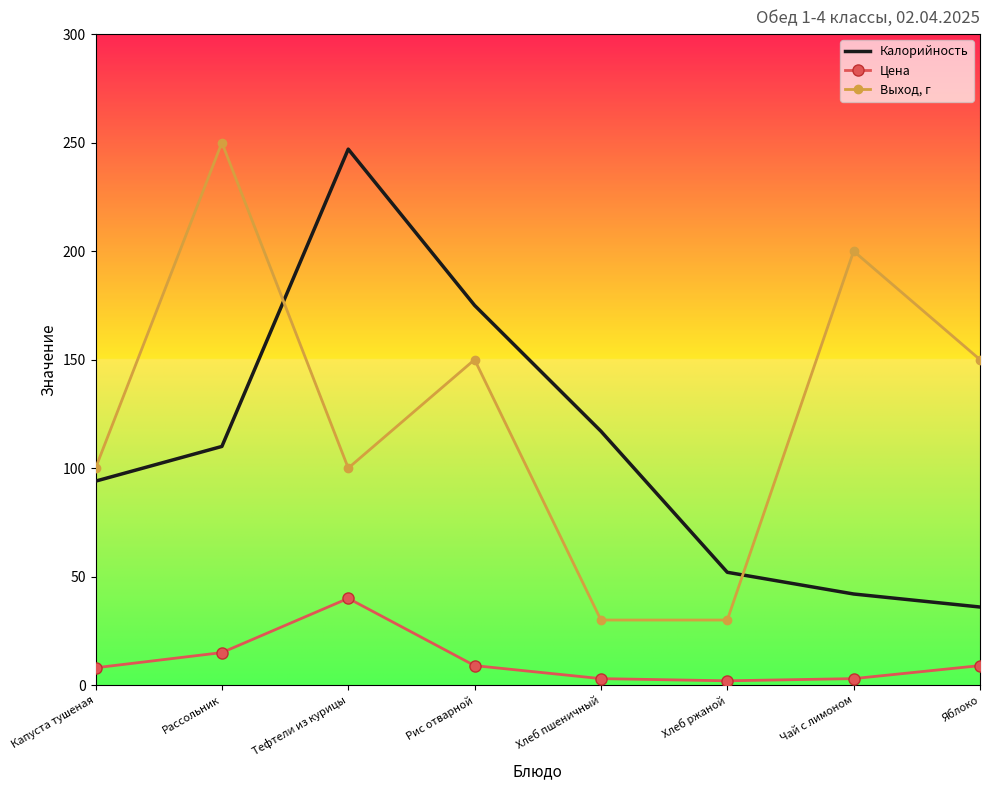

Is the value of Выход, г at Чай с лимоном greater than the value of Калорийность at Тефтели из курицы?

No